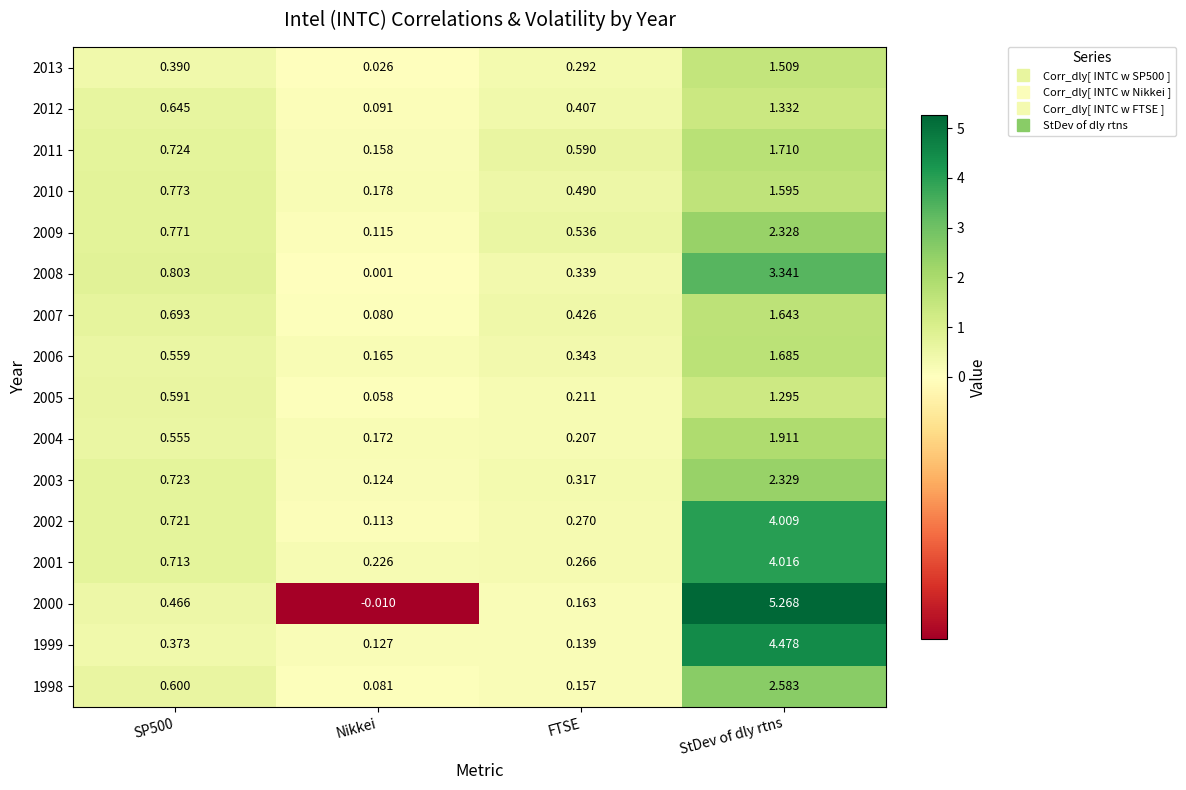

Which category has the highest value across all series?

StDev of dly rtns